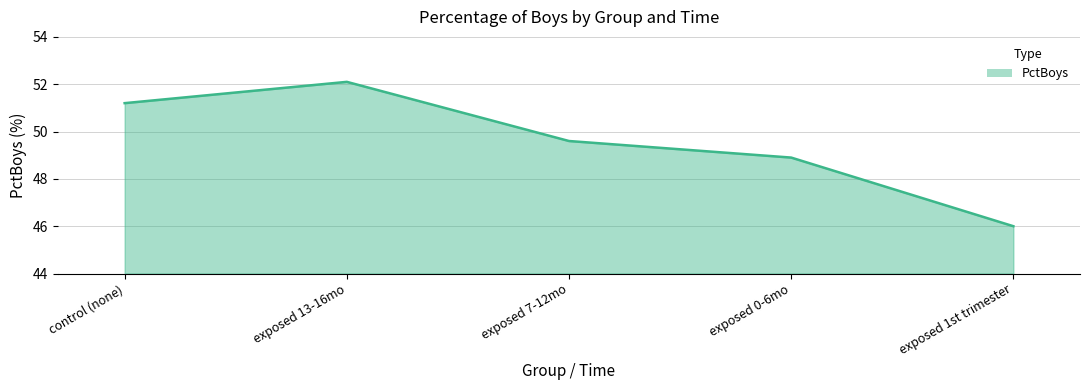

Rank the categories by value from lowest to highest.

exposed 1st trimester, exposed 0-6mo, exposed 7-12mo, control (none), exposed 13-16mo